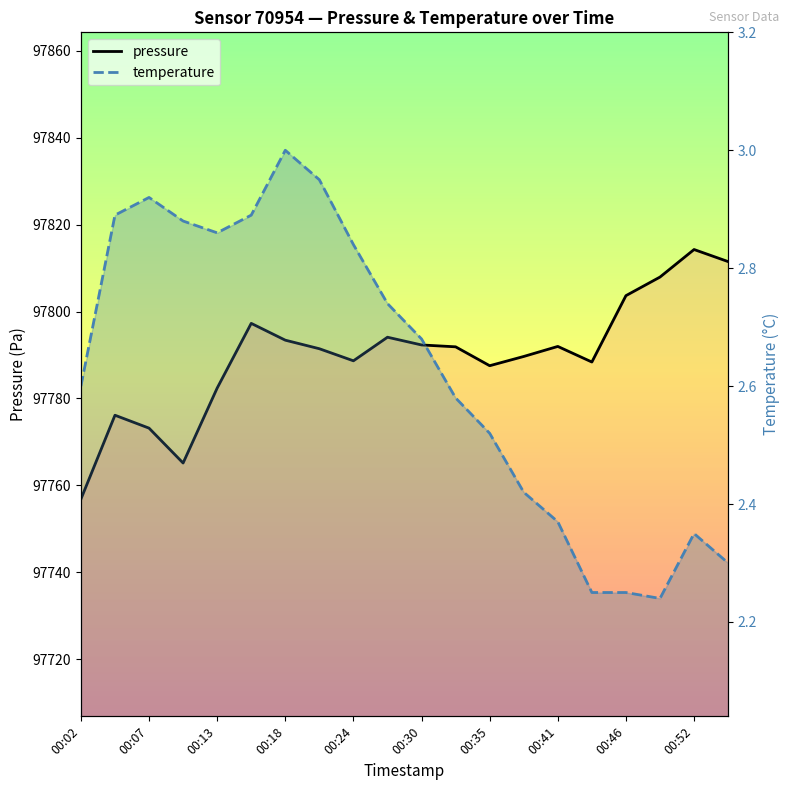

Which category has the lowest value across all series?

17